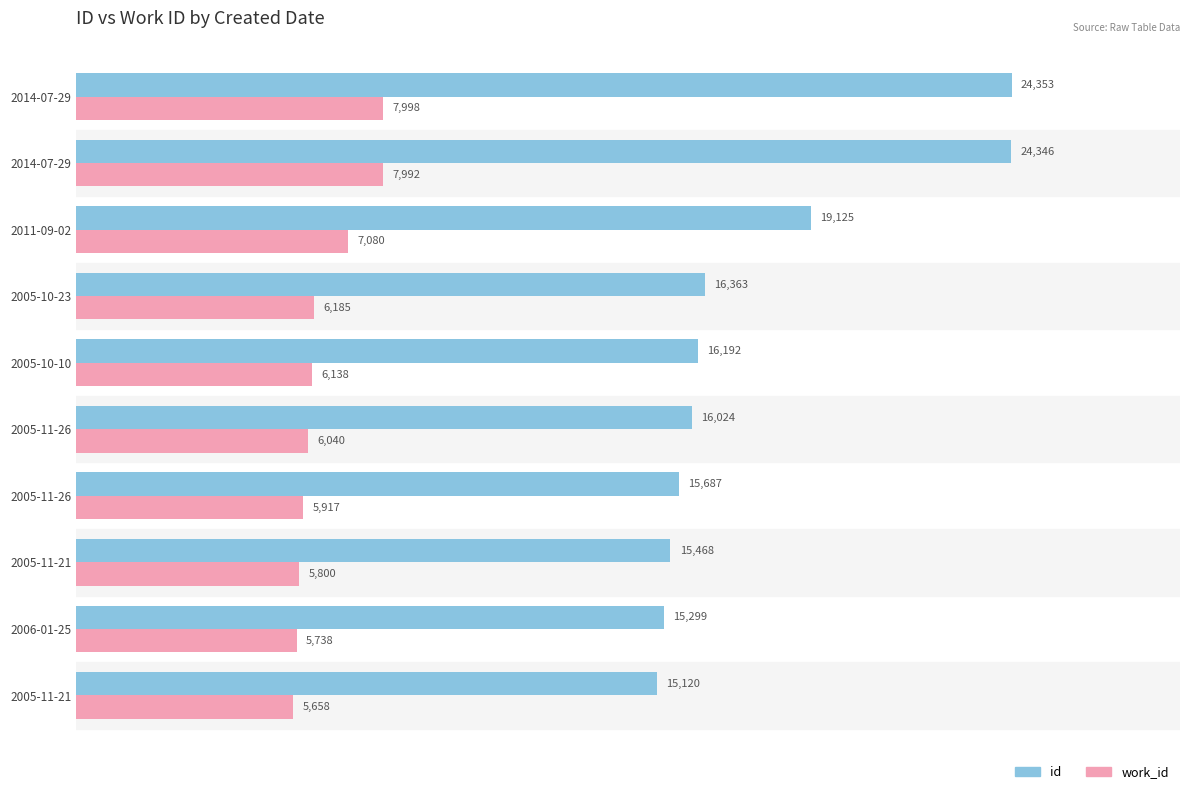

Which series has the largest range (max minus min)?

id